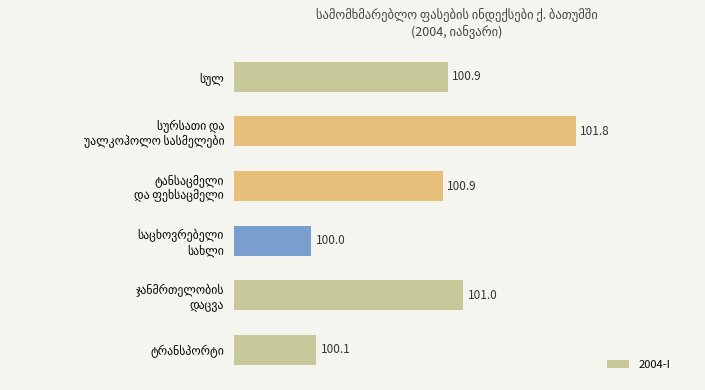

What is the difference between the maximum and minimum values?

1.8